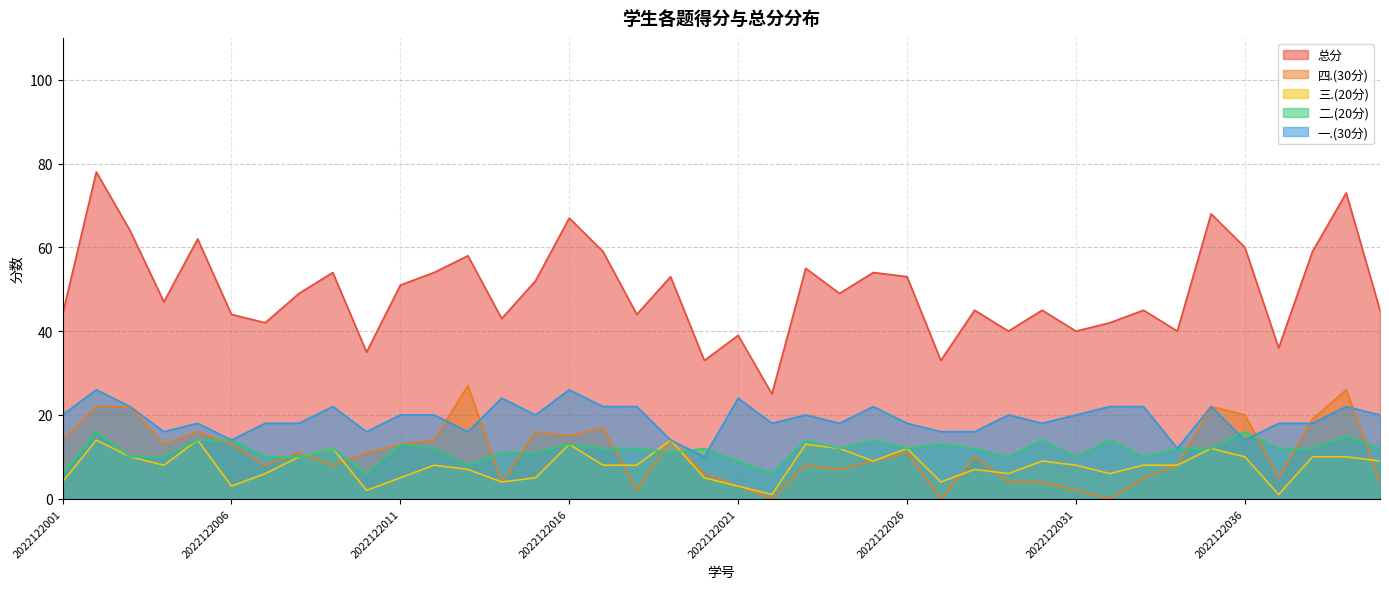

The value of 一.(30分) at 2022122016 is 26. True or false?

True